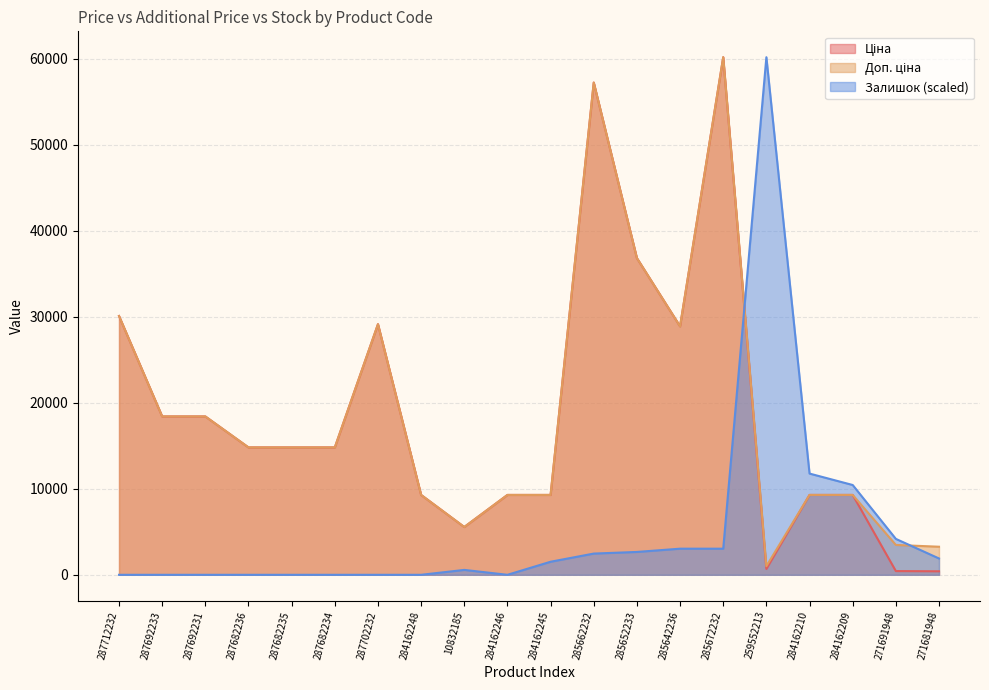

In Ціна, how many points are lower than both neighbors (excluding endpoints)?

3